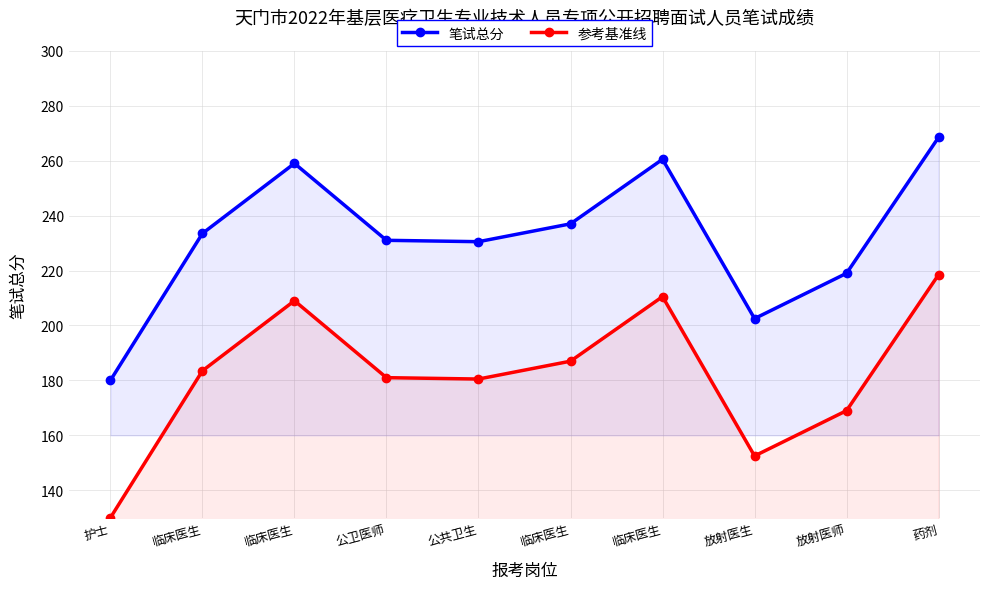

Is it true that 笔试总分 equals 231.0 at 公卫医师?

True